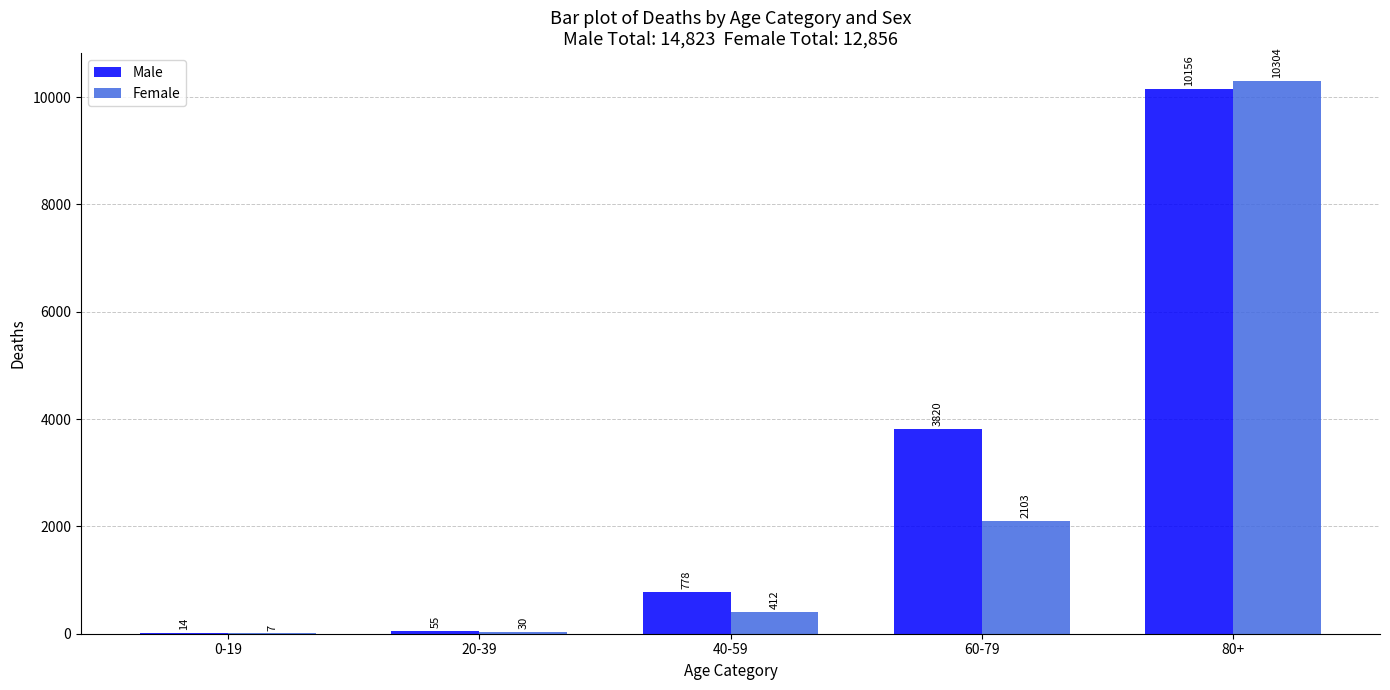

What is the approximate value of Male at 80+, to the nearest 100?

10200